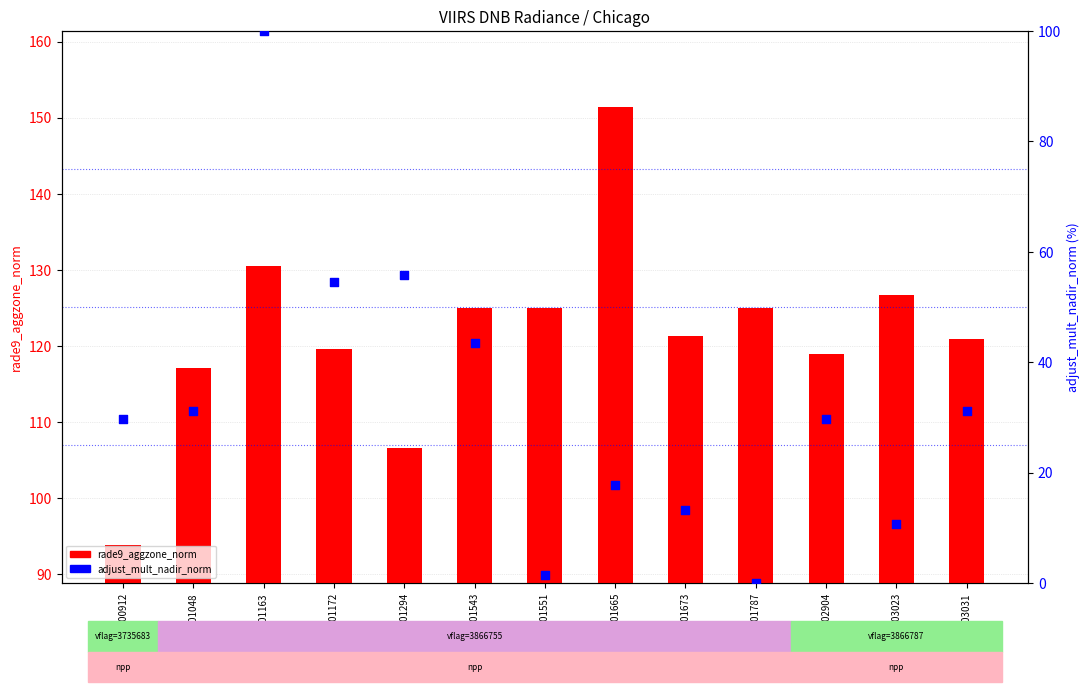

Is the value of rade9_aggzone_norm at gid_103023 greater than the value of adjust_mult_nadir_norm at gid_101787?

Yes